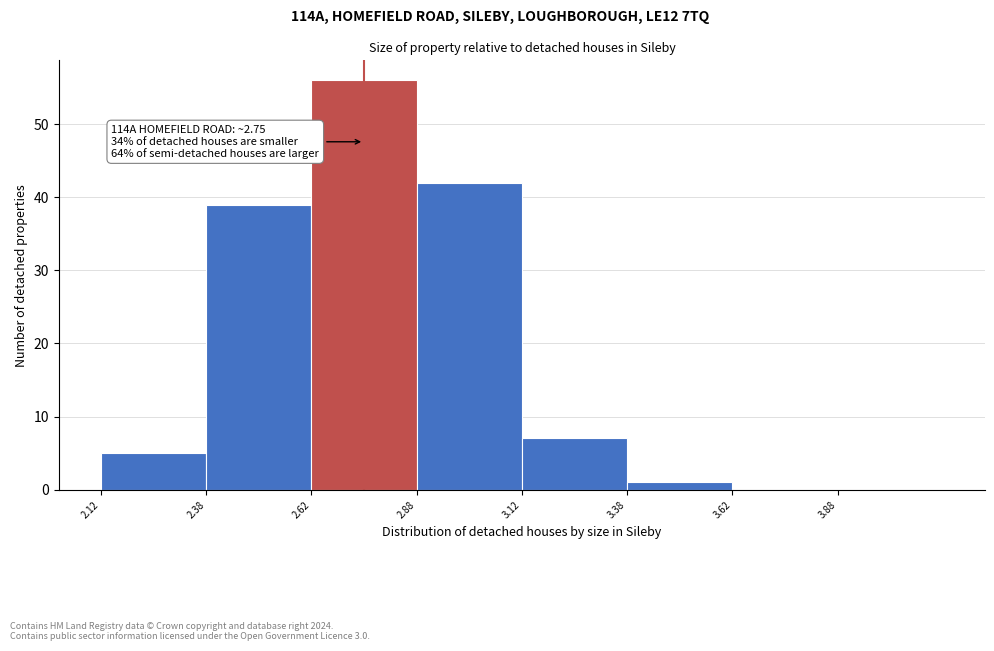

Over which range of the x-axis is the bar tallest?

2.625 to 2.875